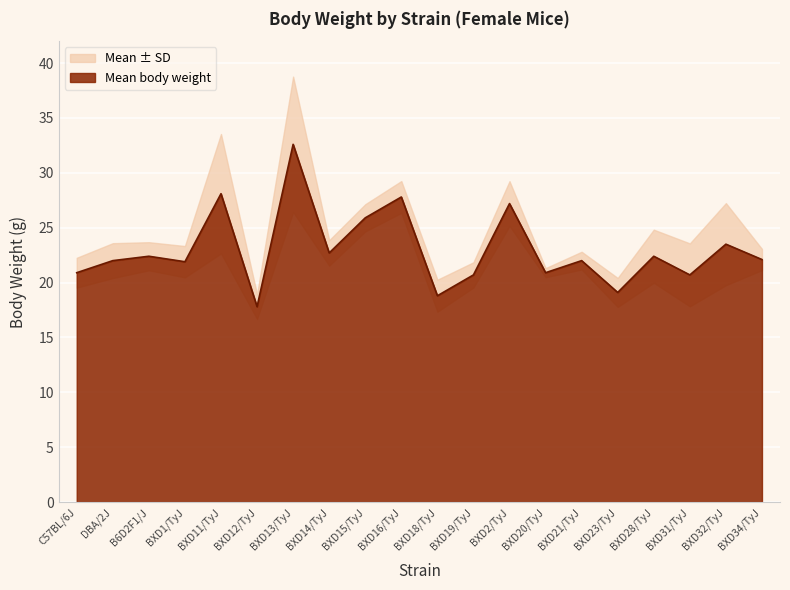

What is the difference between the second highest and second lowest values in the mean_minus_sd series?

9.0